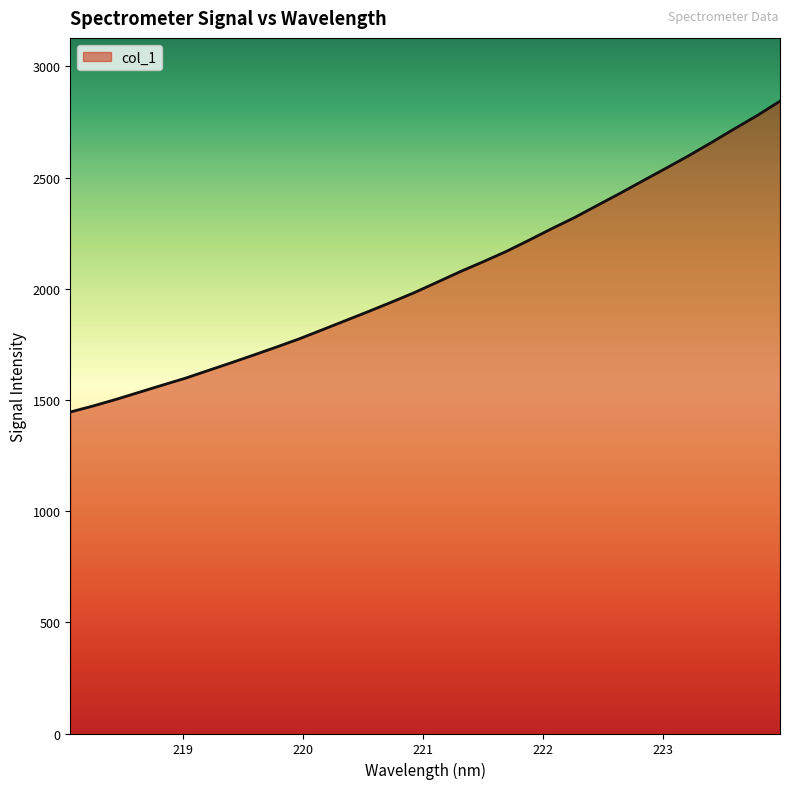

What is the average value?

2054.7